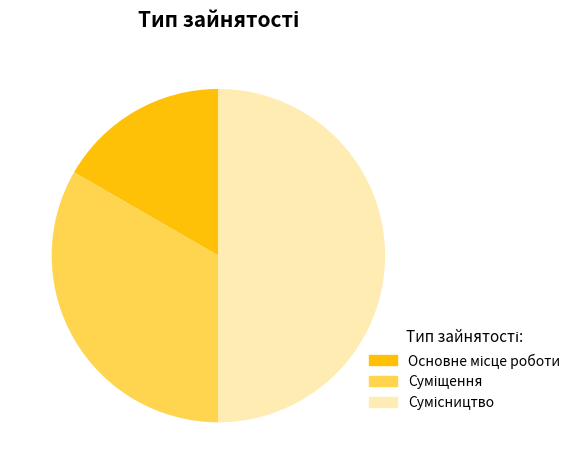

To the nearest percent, what is the average slice percentage?

33%